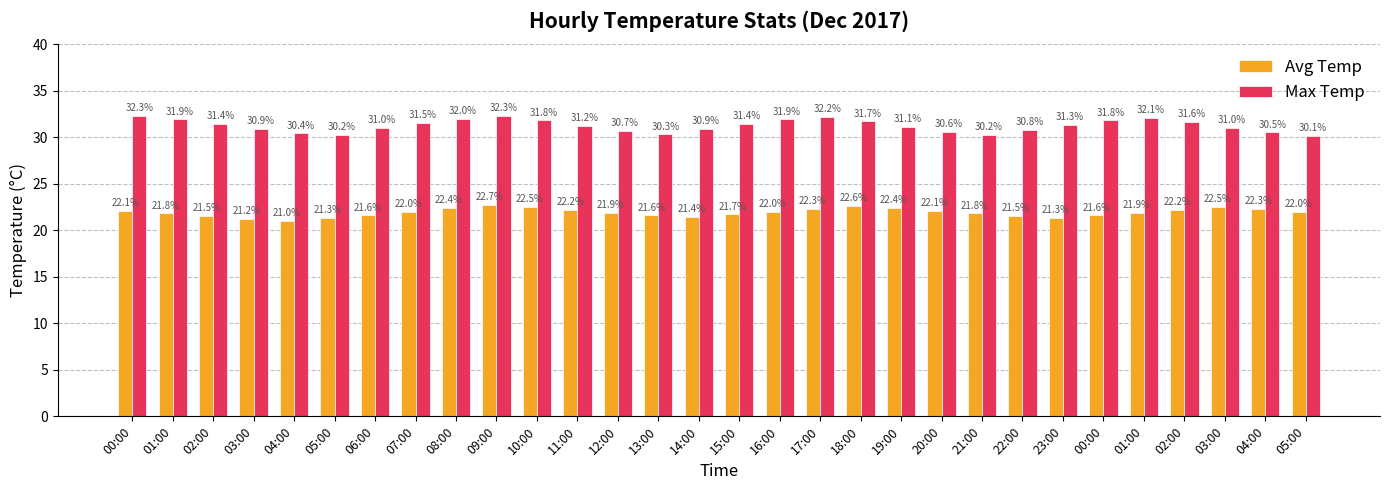

How many series are shown in this chart?

2